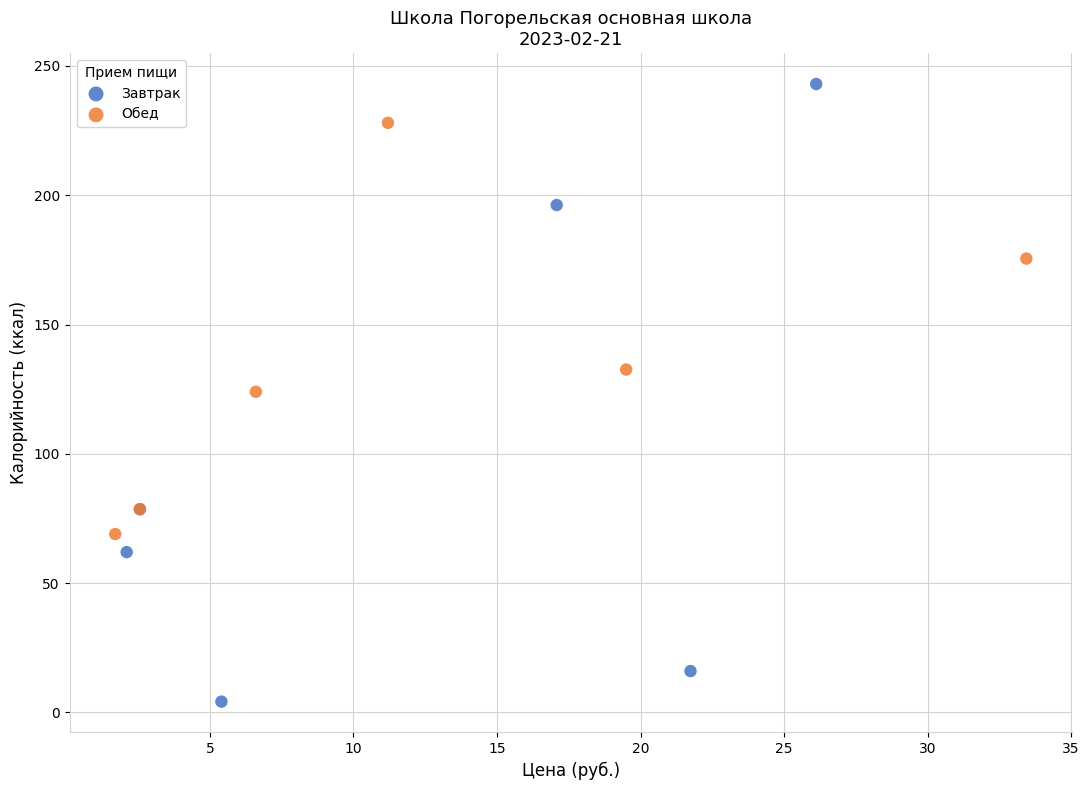

Which series reaches the maximum Y coordinate?

Завтрак